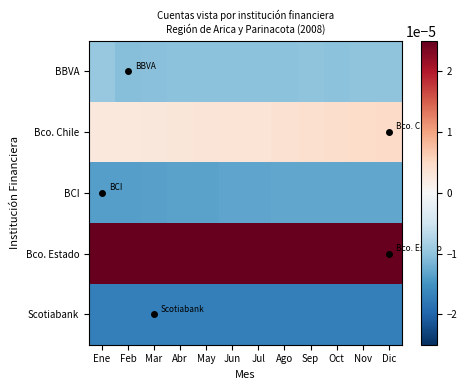

Reading left to right, what are all the values shown in this chart?

BBVA: Ene=-0.0	Feb=-0.0	Mar=-0.0	Abr=-0.0	May=-0.0	Jun=-0.0	Jul=-0.0	Ago=-0.0	Sep=-0.0	Oct=-0.0	Nov=-0.0	Dic=-0.0
Bco. Chile: Ene=0.0	Feb=0.0	Mar=0.0	Abr=0.0	May=0.0	Jun=0.0	Jul=0.0	Ago=0.0	Sep=0.0	Oct=0.0	Nov=0.0	Dic=0.0
BCI: Ene=-0.0	Feb=-0.0	Mar=-0.0	Abr=-0.0	May=-0.0	Jun=-0.0	Jul=-0.0	Ago=-0.0	Sep=-0.0	Oct=-0.0	Nov=-0.0	Dic=-0.0
Bco. Estado: Ene=0.0	Feb=0.0	Mar=0.0	Abr=0.0	May=0.0	Jun=0.0	Jul=0.0	Ago=0.0	Sep=0.0	Oct=0.0	Nov=0.0	Dic=0.0
Scotiabank: Ene=-0.0	Feb=-0.0	Mar=-0.0	Abr=-0.0	May=-0.0	Jun=-0.0	Jul=-0.0	Ago=-0.0	Sep=-0.0	Oct=-0.0	Nov=-0.0	Dic=-0.0